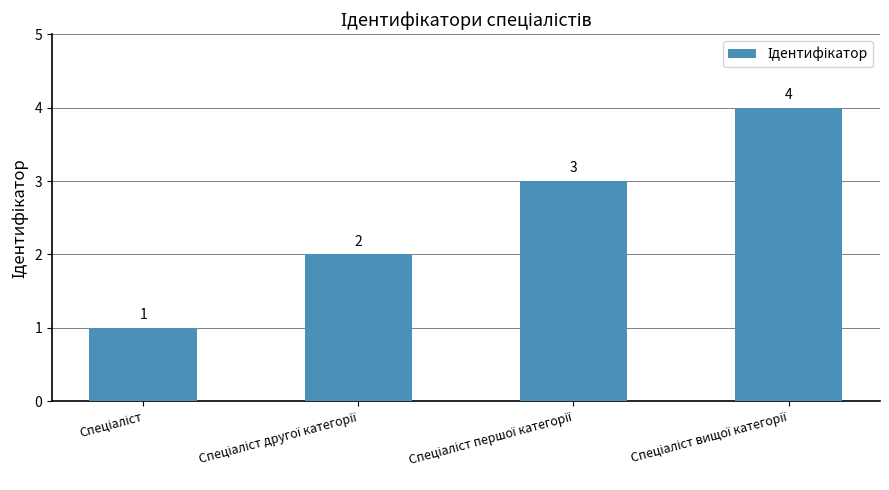

What is the value of the 1st bar from the left?

1